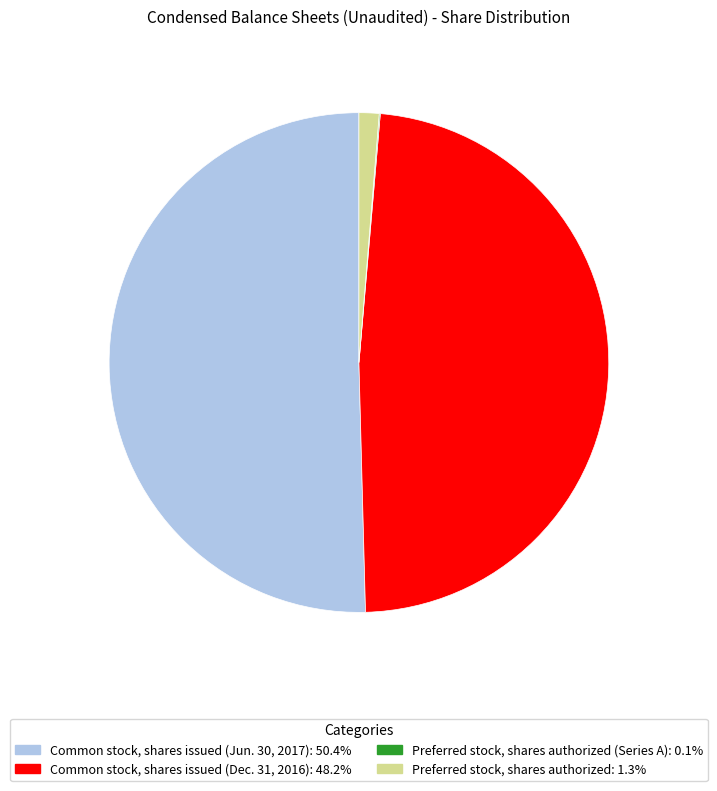

Is there any slice that represents more than half of the pie?

Yes